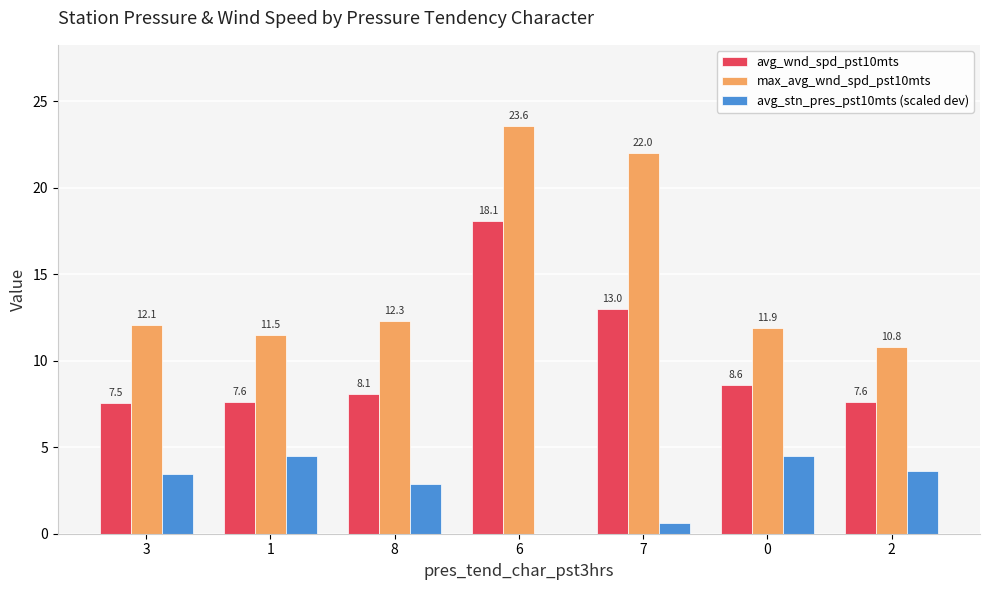

The avg_stn_pres_pst10mts (scaled dev) series shows 0.6 at 7. True or false?

True